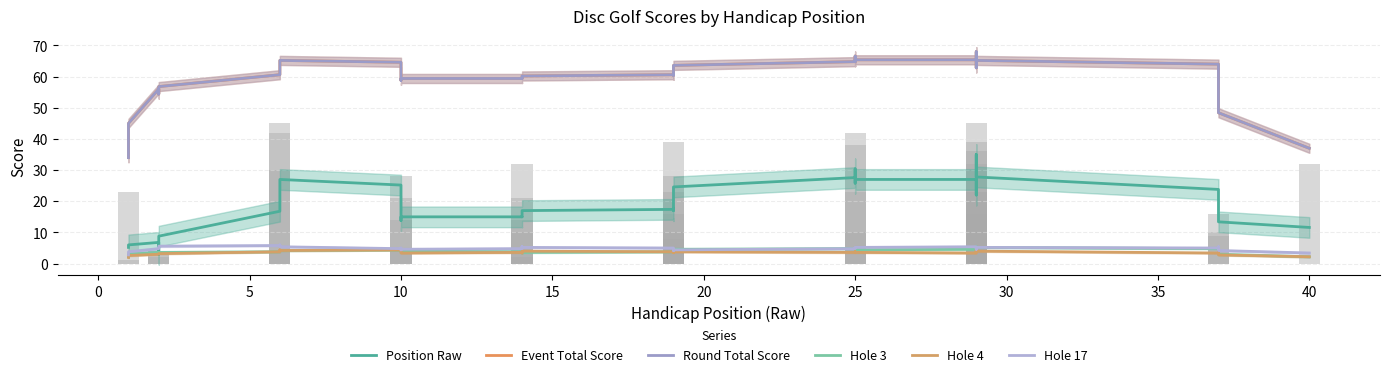

Does the chart contain stacked bars?

No